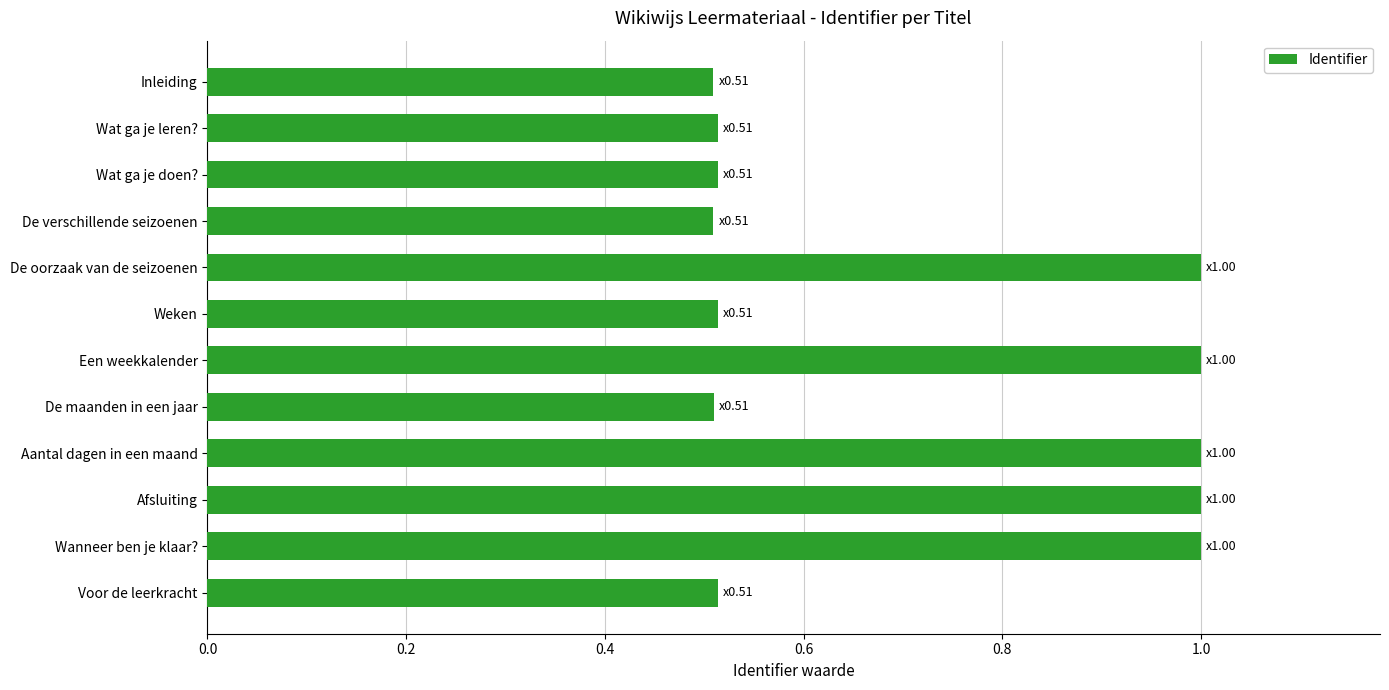

Which has a higher value, Een weekkalender or Wat ga je leren??

Een weekkalender